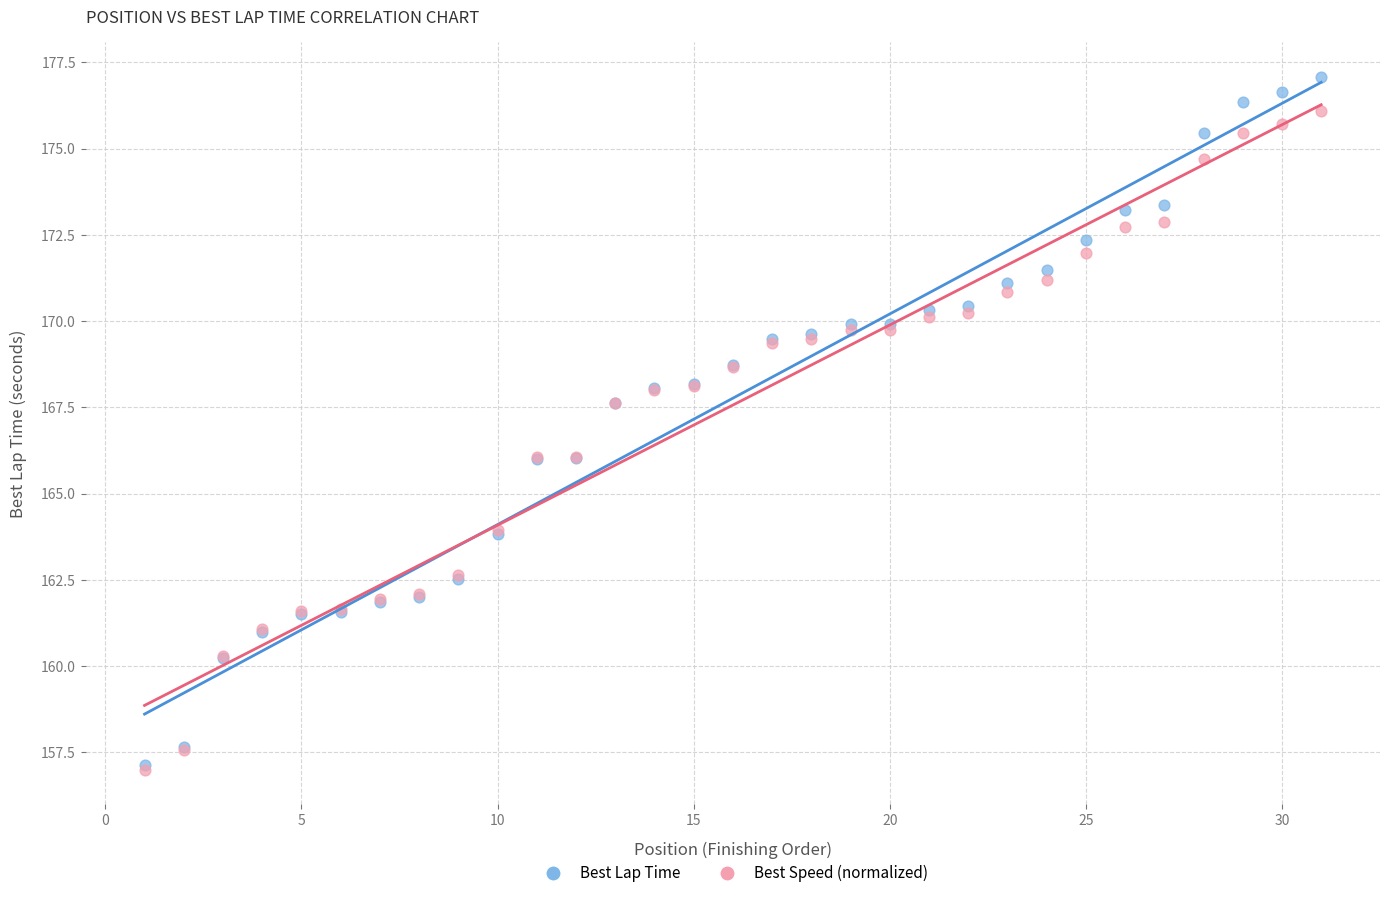

What are all the series names shown in the legend?

Best Lap Time, Best Speed (normalized)